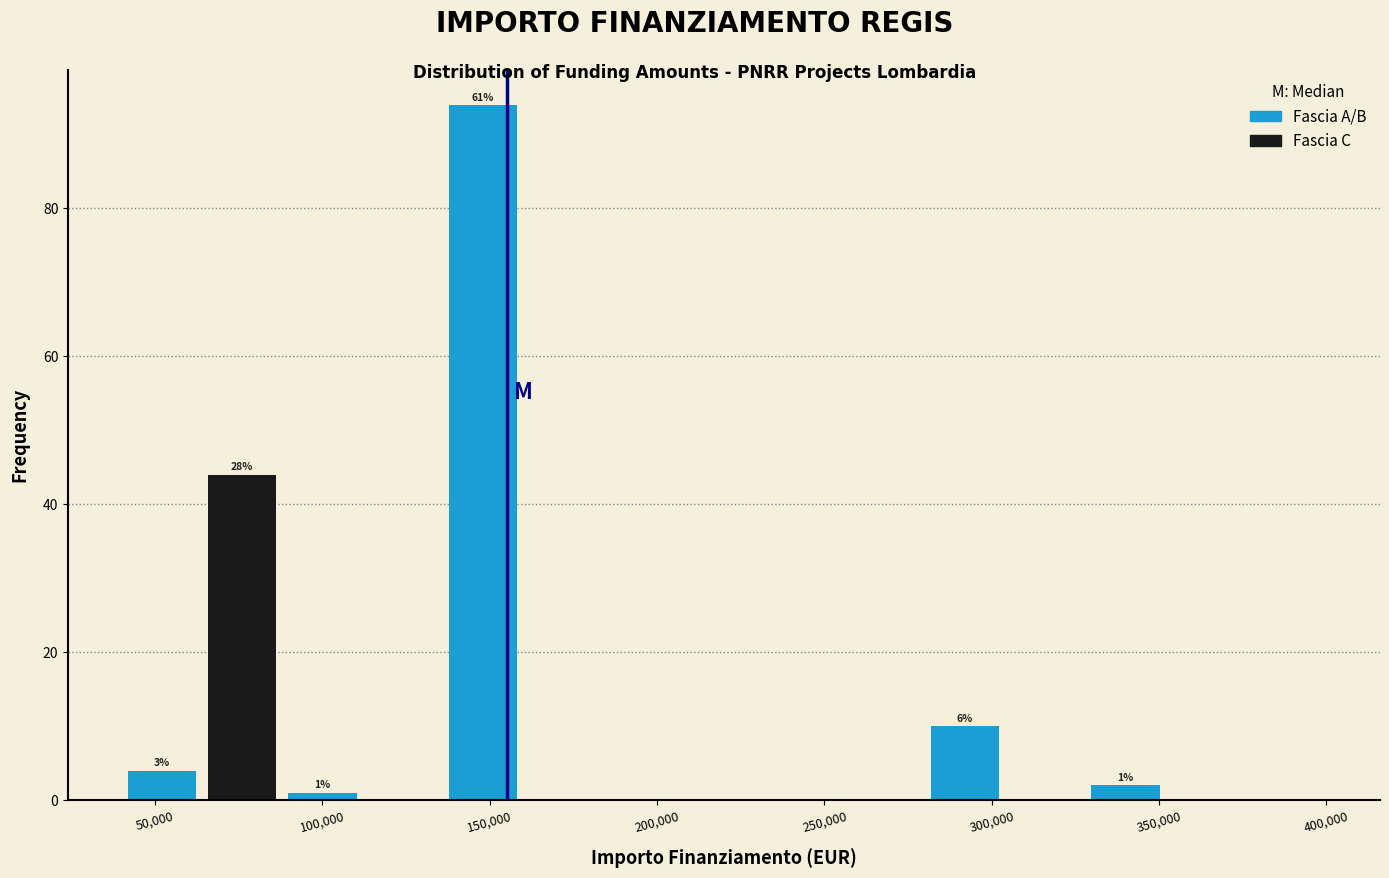

Over which range of the x-axis is the bar tallest?

136000 to 160000